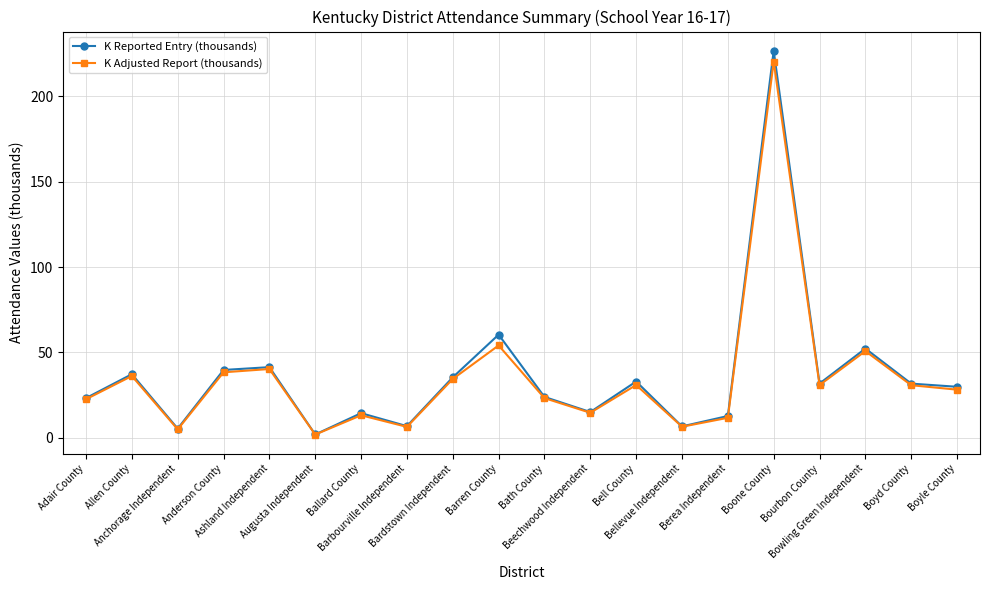

What is the label of the 3rd point from the left?

Anchorage Independent